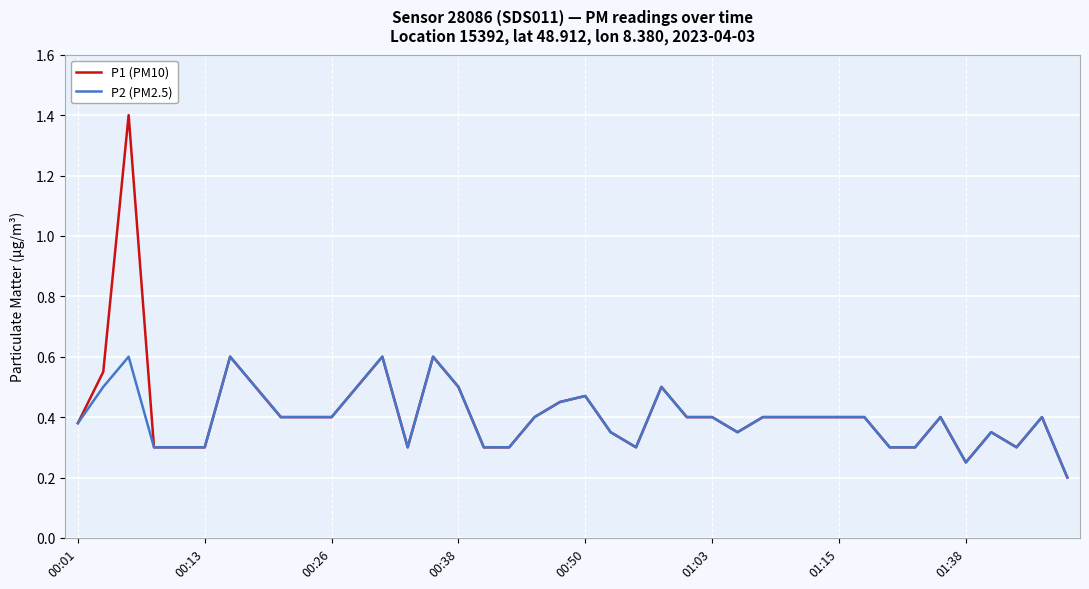

What is the greatest value displayed?

1.4